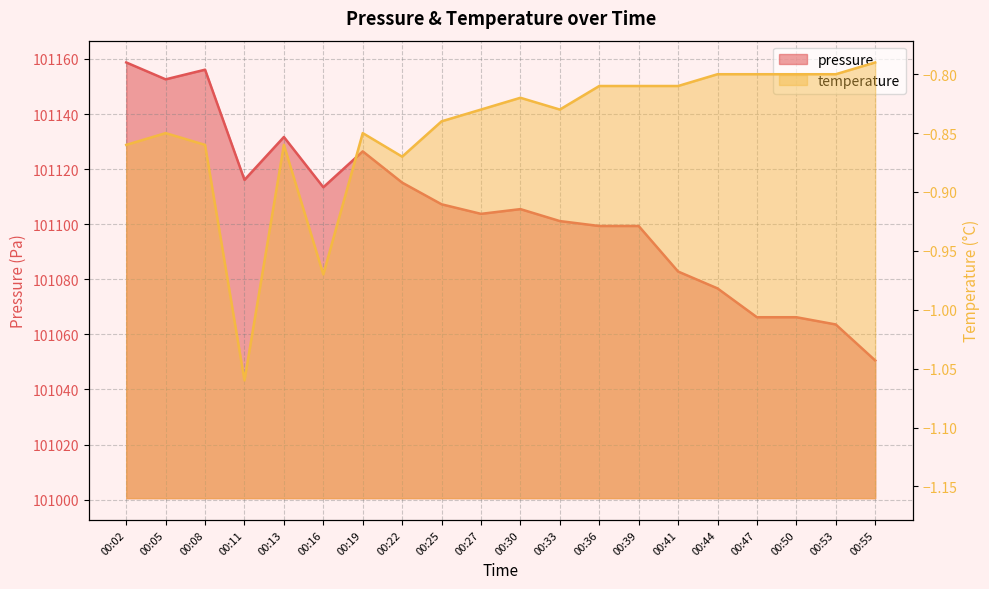

At which label does pressure first exceed 101105?

00:02